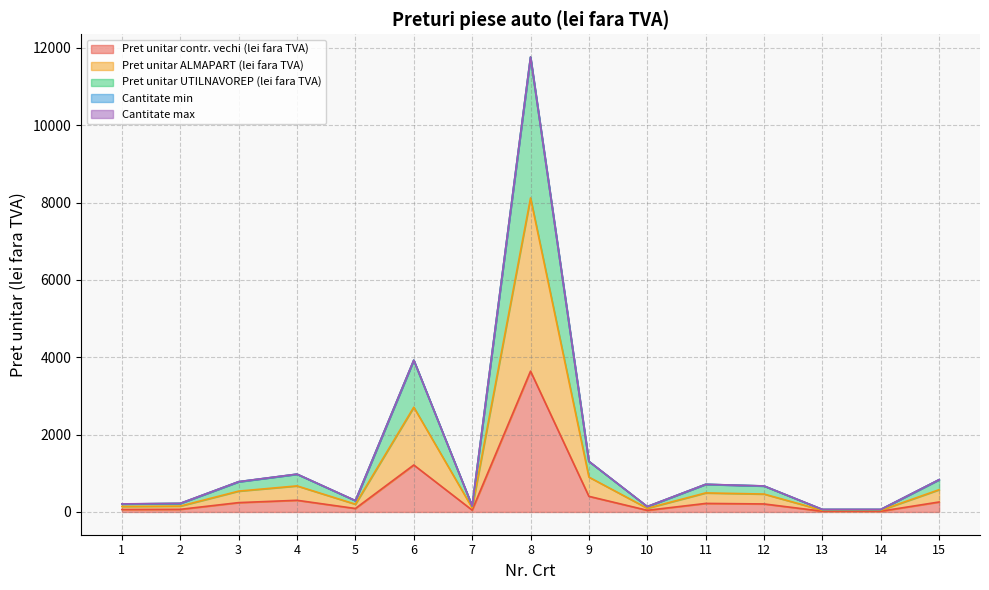

Where is Pret unitar contr. vechi (lei fara TVA) nearest to the value 1830?

6